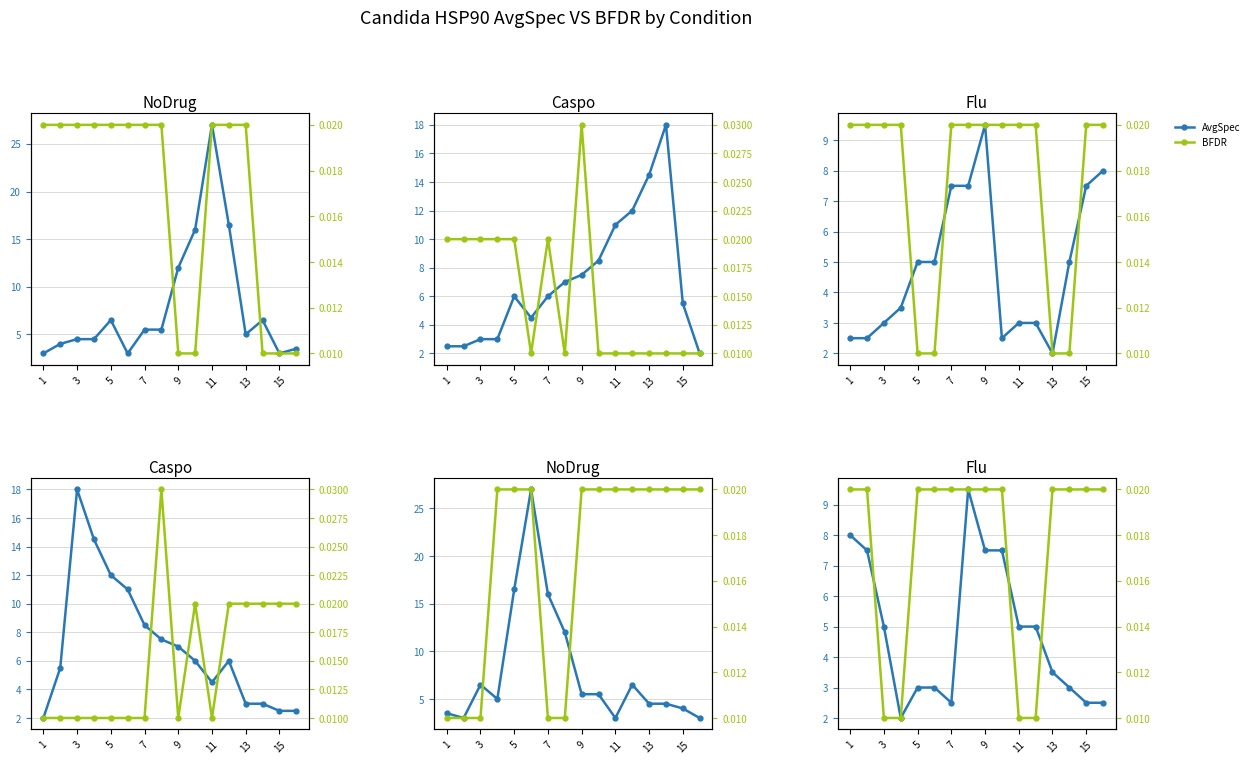

What are all the series names shown in the legend?

AvgSpec, BFDR